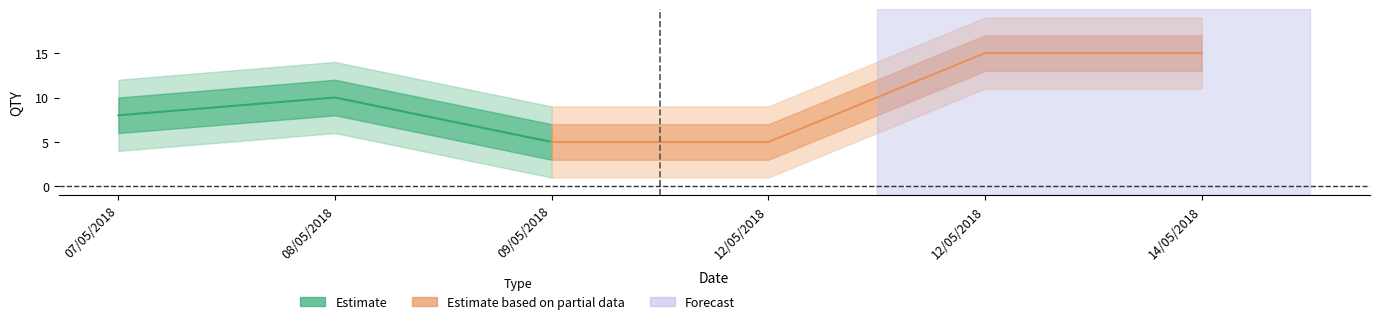

The value at 12/05/2018 is 8. True or false?

False